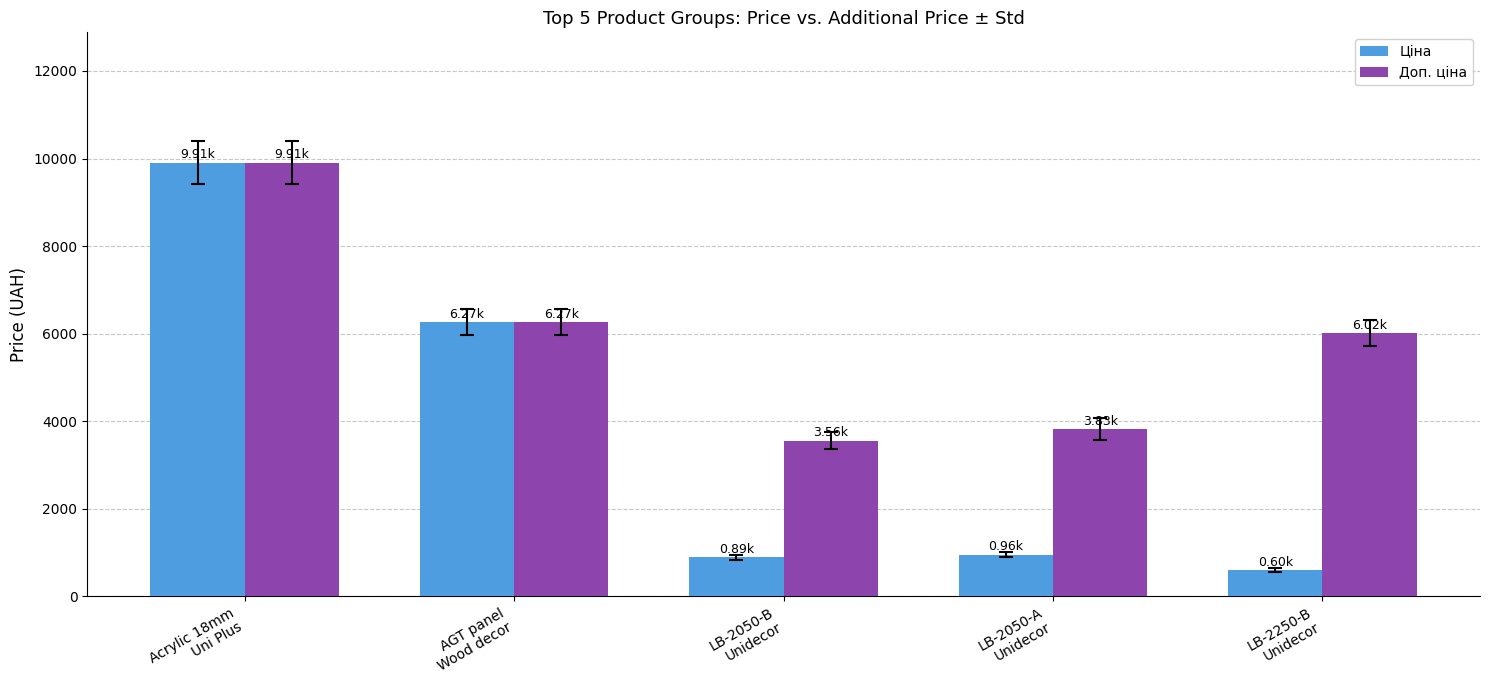

Which series has the largest total across all categories?

Доп. ціна